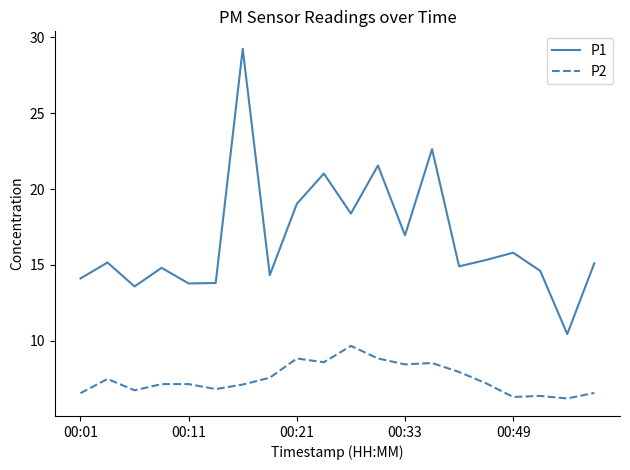

True or false: P1 and P2 cross at least once.

False